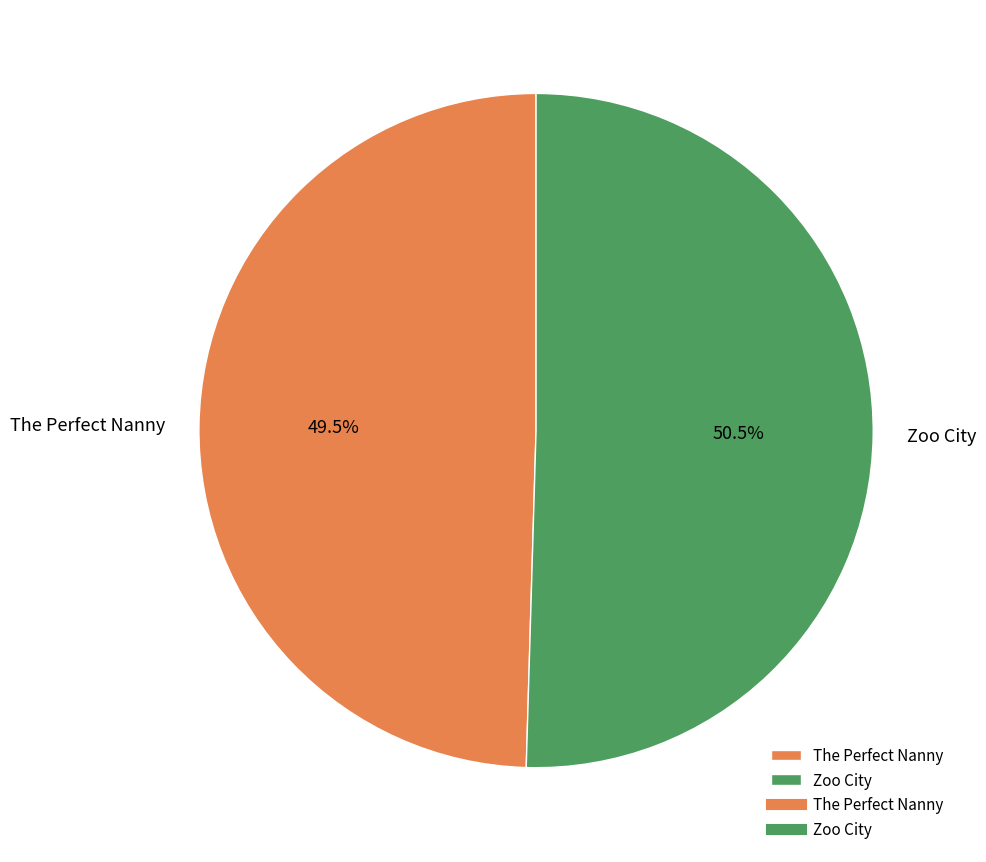

What is the smallest slice in the pie chart?

The Perfect Nanny